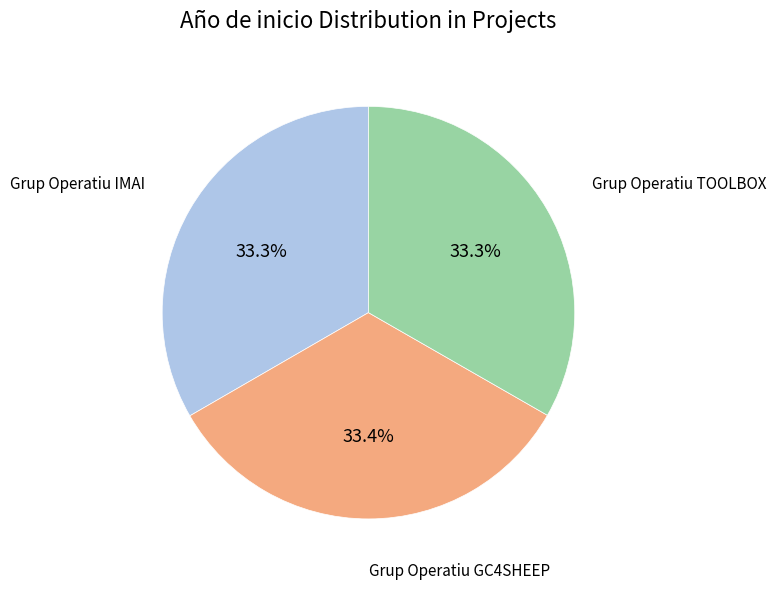

Is there a majority slice in this chart?

No